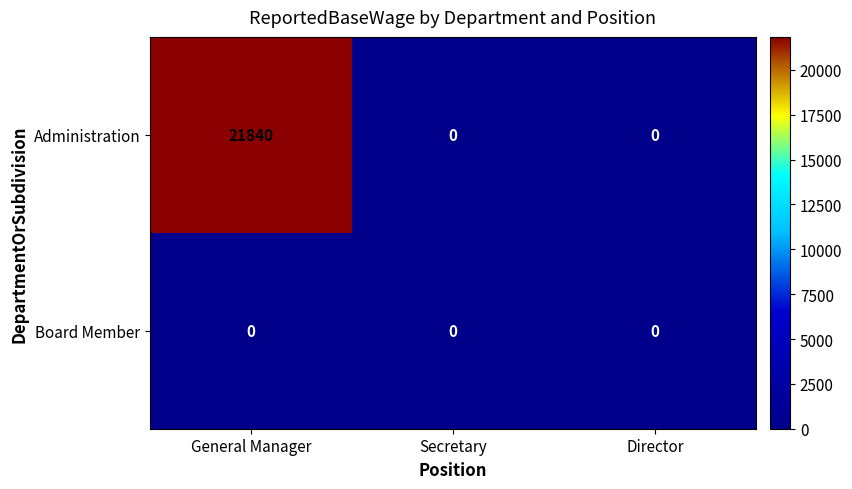

Rank the series by their maximum value, from highest to lowest.

Administration, Board Member